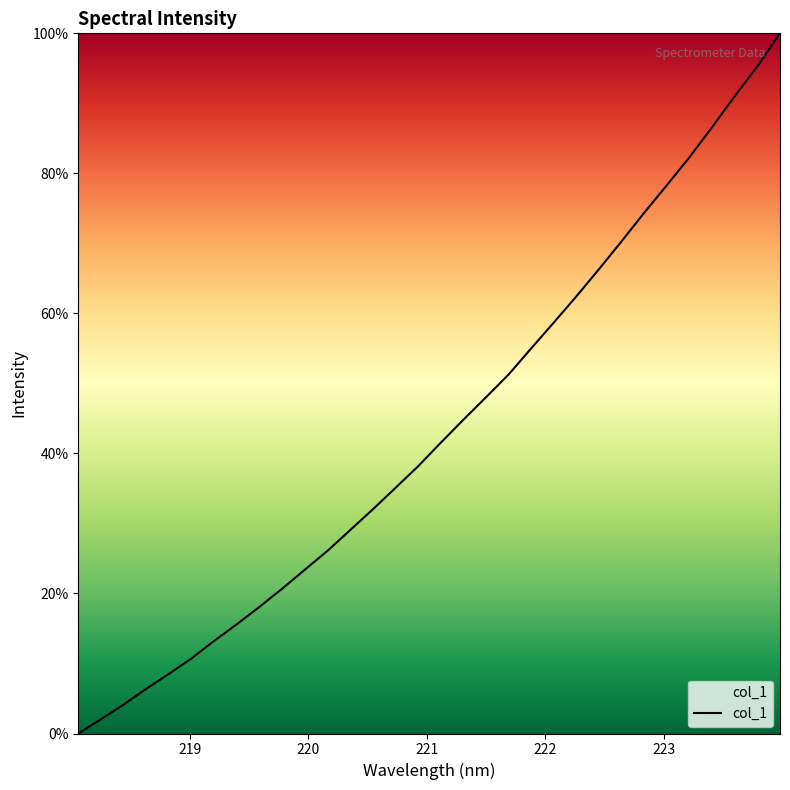

What is the greatest value displayed?

100.0